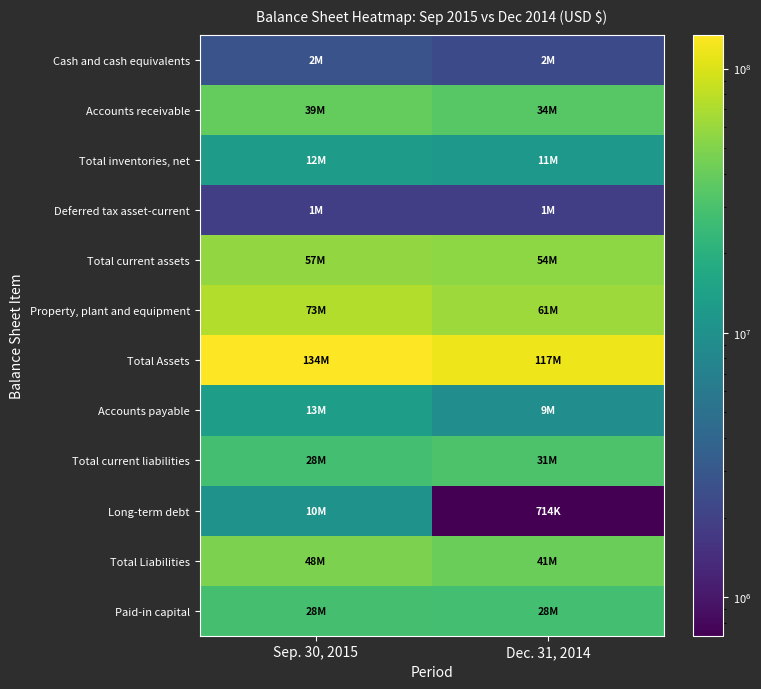

List the series in order of their peak value, lowest first.

Deferred tax asset-current, Cash and cash equivalents, Long-term debt, Total inventories, net, Accounts payable, Paid-in capital, Total current liabilities, Accounts receivable, Total Liabilities, Total current assets, Property, plant and equipment, Total Assets